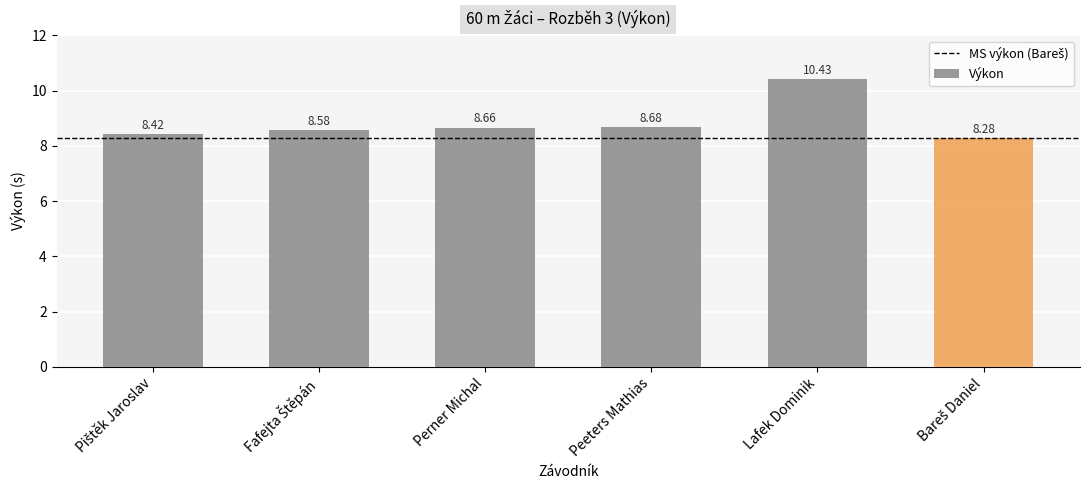

Which has a higher value, Perner Michal or Lafek Dominik?

Lafek Dominik